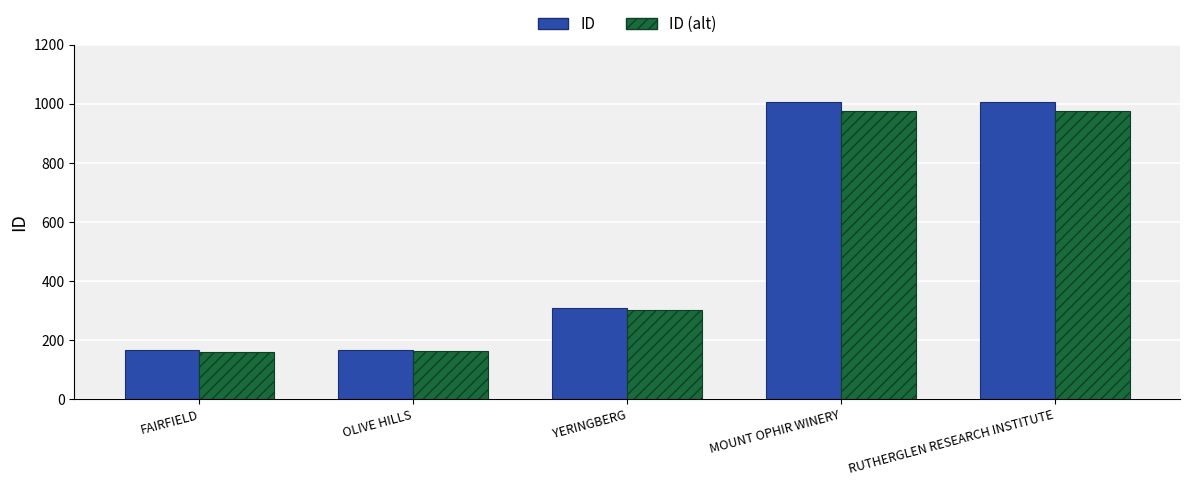

Which series has the widest spread of values?

ID